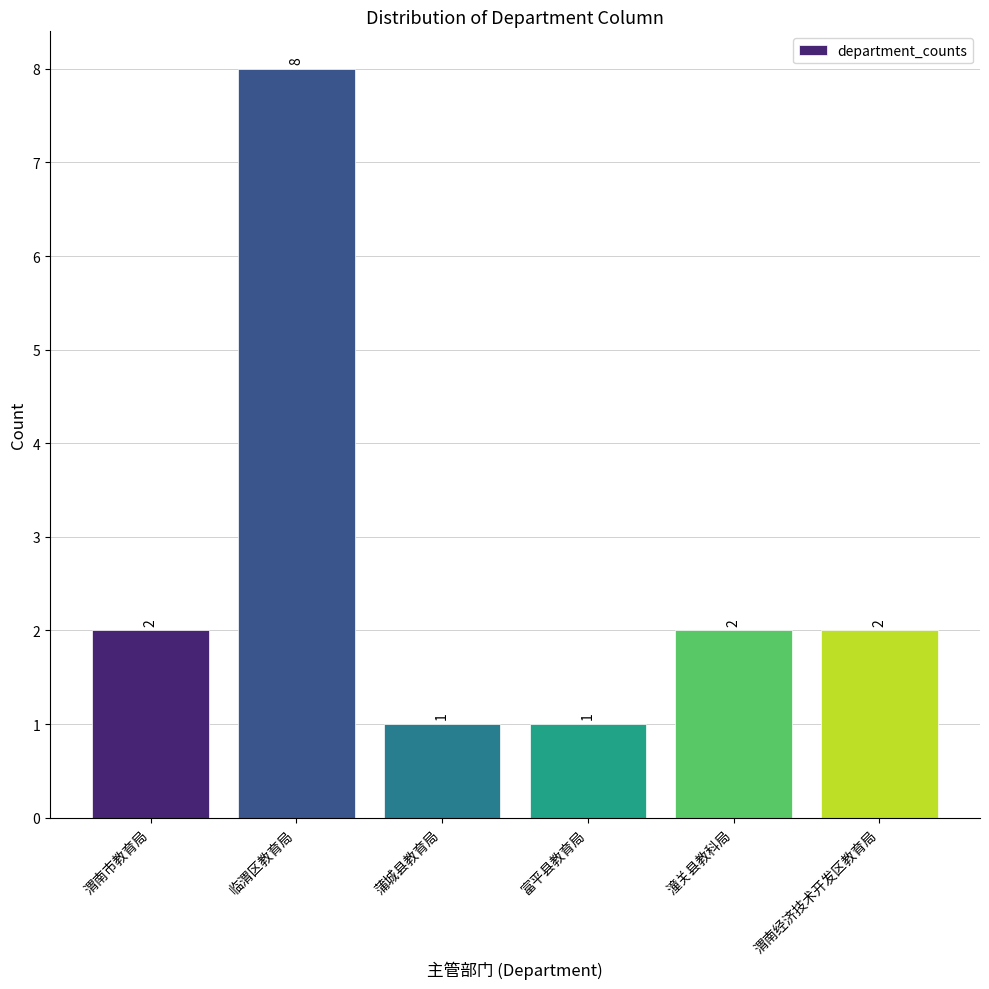

Between 蒲城县教育局 and 渭南市教育局, which is larger?

渭南市教育局